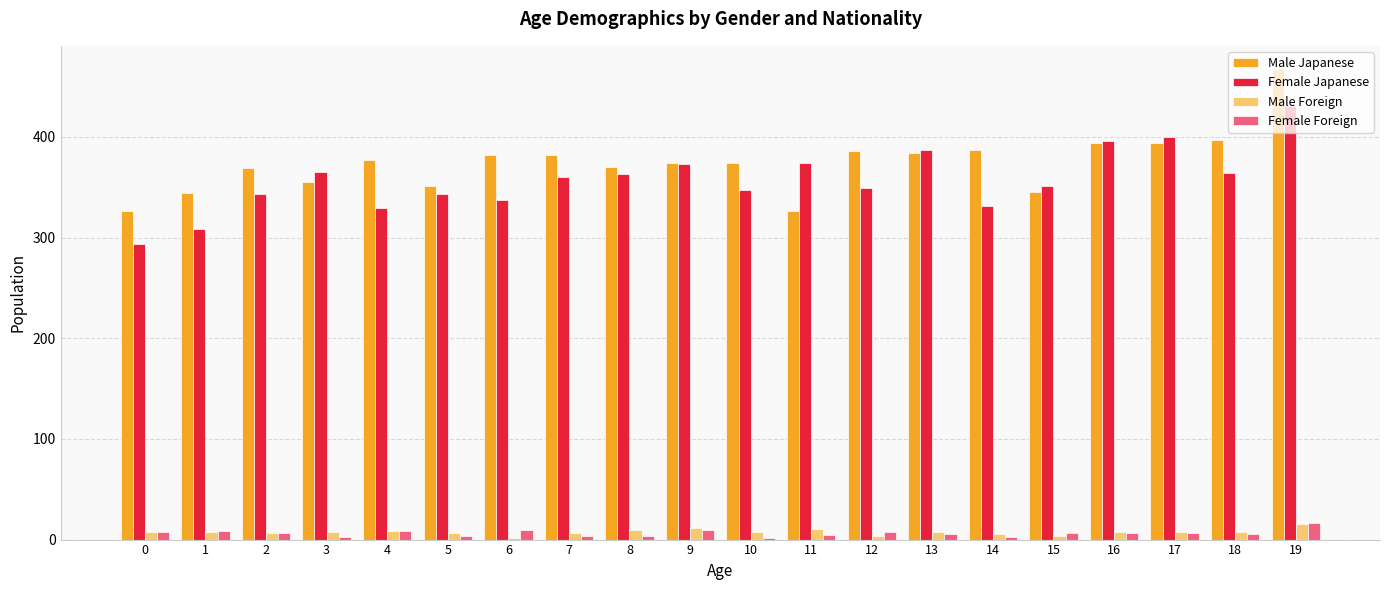

What is the greatest value displayed?

467